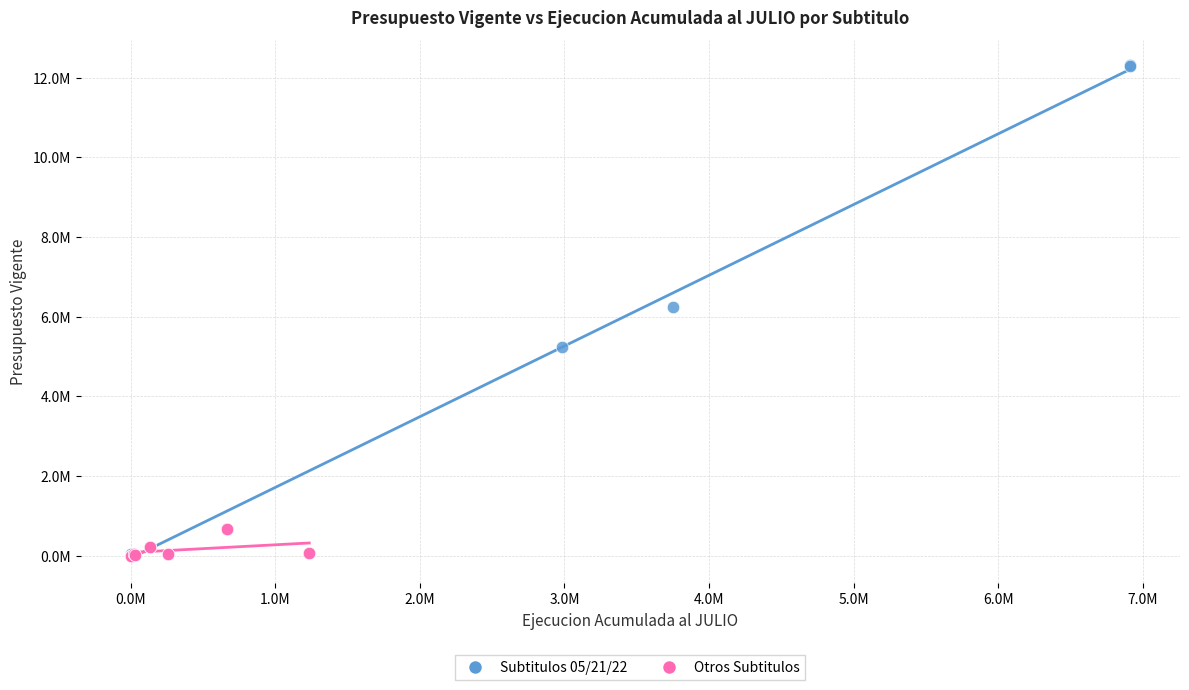

What are all the series names shown in the legend?

Subtitulos 05/21/22, Otros Subtitulos